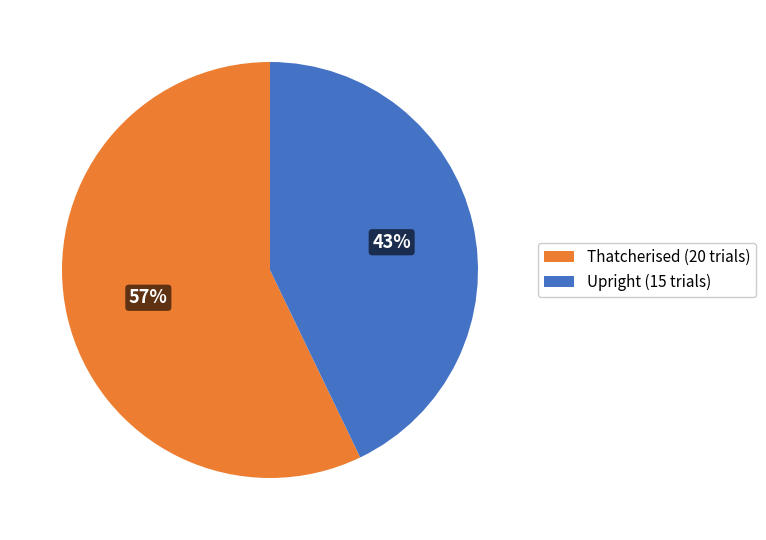

Rank the categories by value from lowest to highest.

Upright (15 trials), Thatcherised (20 trials)